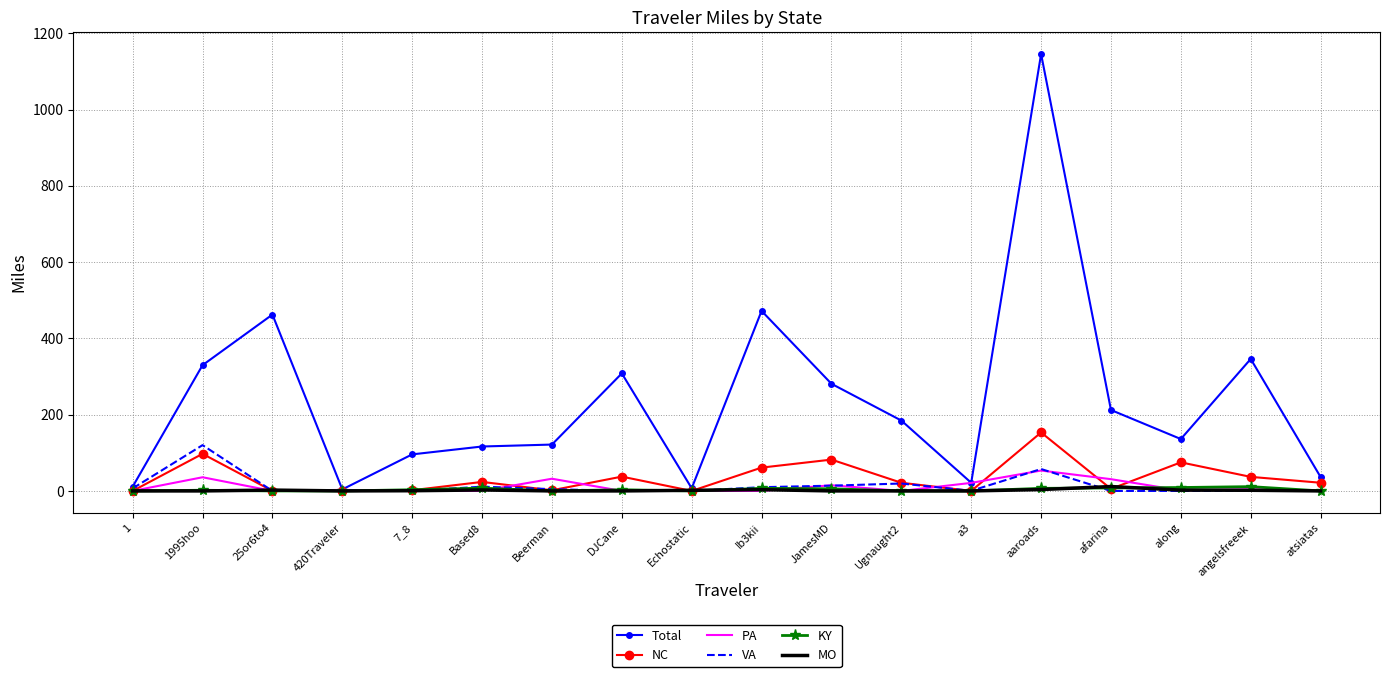

What are all the series names shown in the legend?

Total, NC, PA, VA, KY, MO